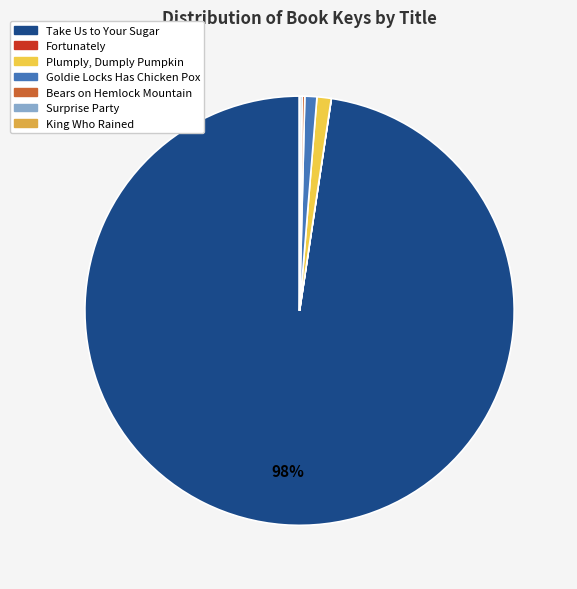

To the nearest percent, what is the average slice percentage?

14%